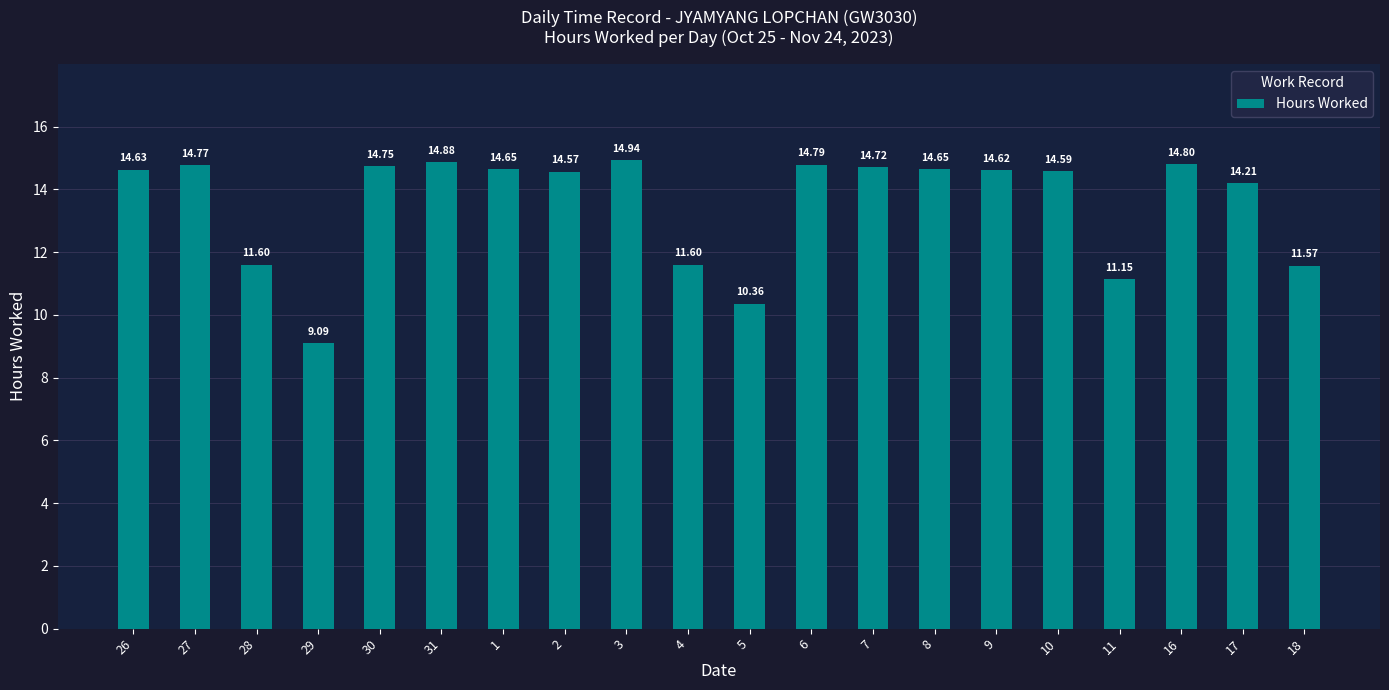

What is the sum of all values?

270.9